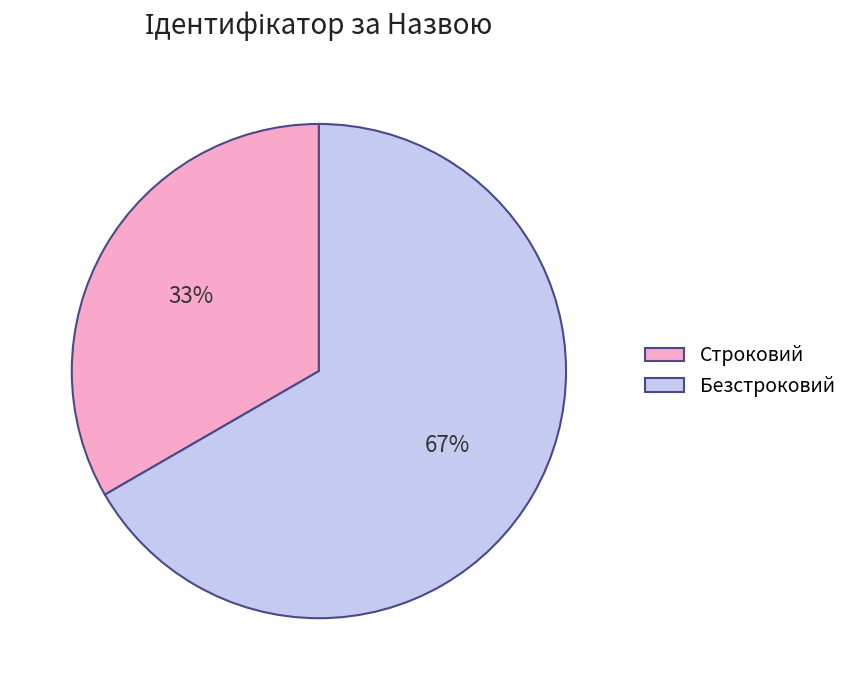

Between Безстроковий and Строковий, which is larger?

Безстроковий